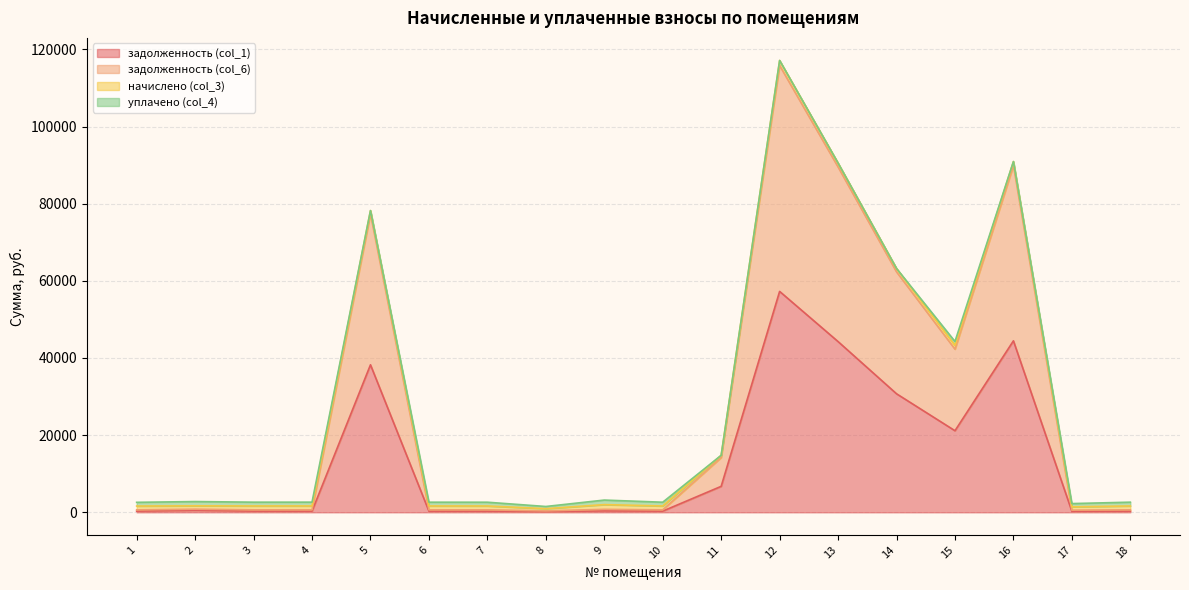

Which series has the largest total across all categories?

задолженность (col_6)